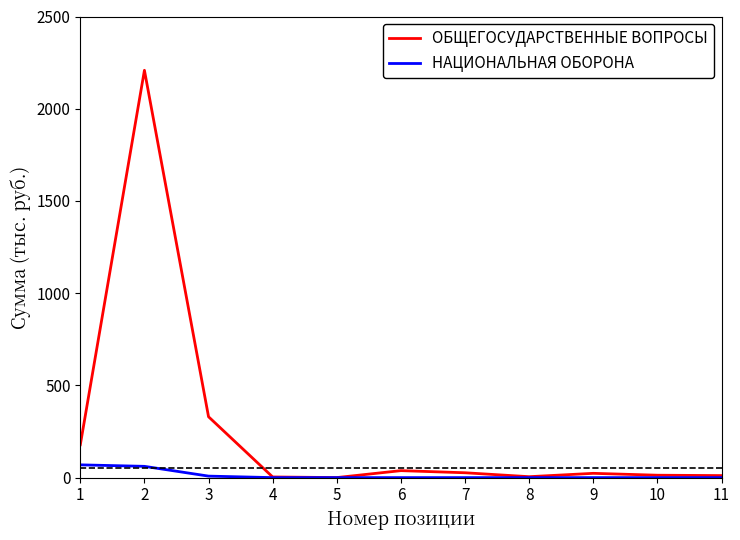

Which series has the widest spread of values?

ОБЩЕГОСУДАРСТВЕННЫЕ ВОПРОСЫ